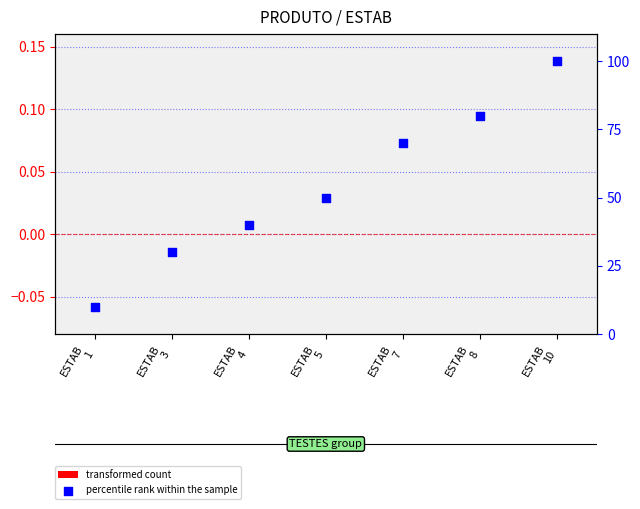

Is the value of transformed count at ESTAB
3 greater than the value of percentile rank within the sample at ESTAB
4?

No